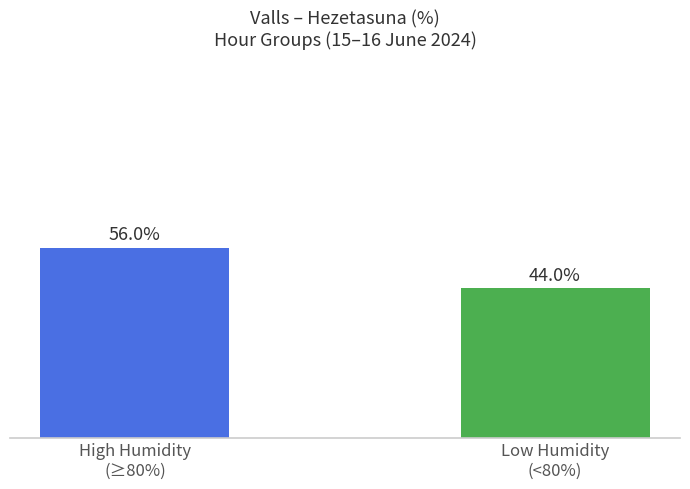

Rank the categories by value from lowest to highest.

Low Humidity
(<80%), High Humidity
(≥80%)